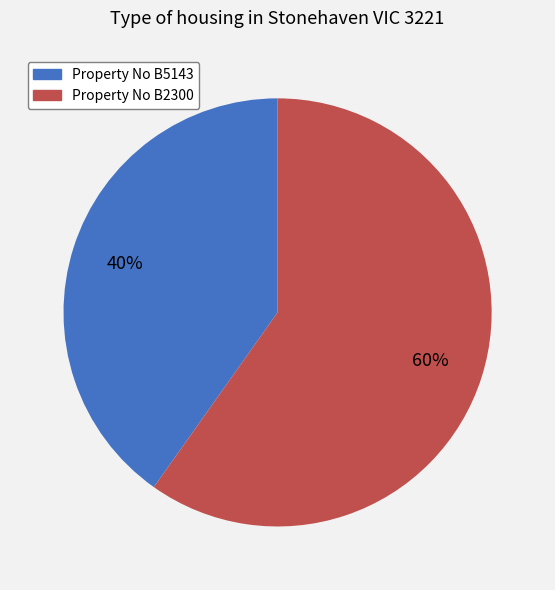

Does any single category account for the majority?

Yes